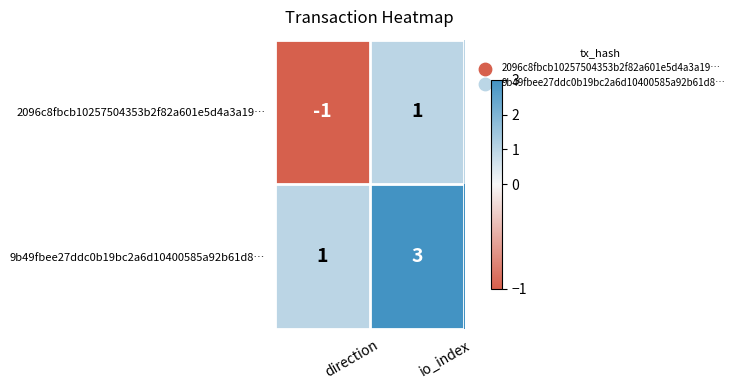

At which label does 9b49fbee27ddc0b19bc2a6d10400585a92b61d8… reach its minimum?

direction